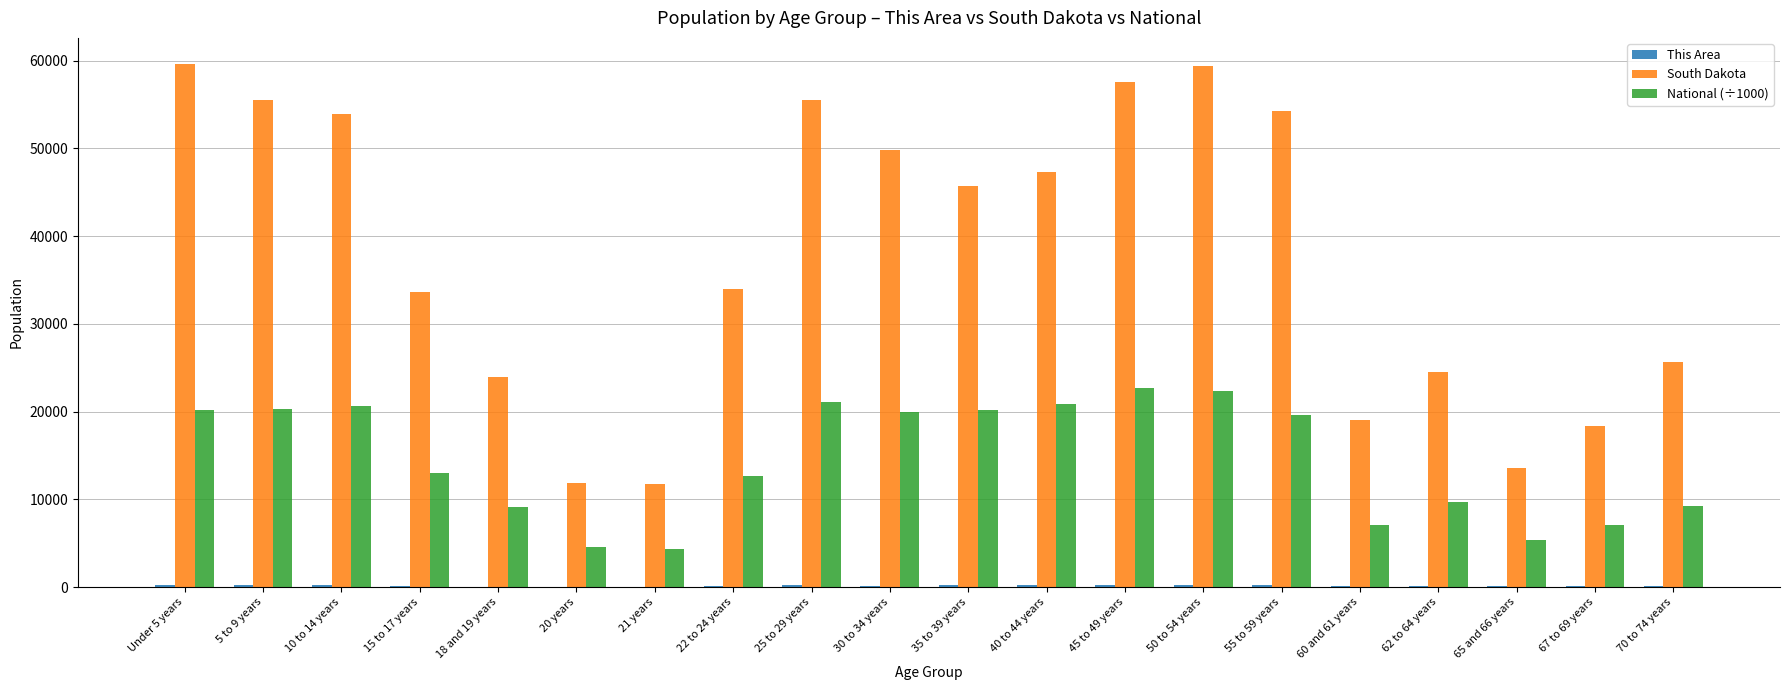

Which series has the largest range (max minus min)?

South Dakota